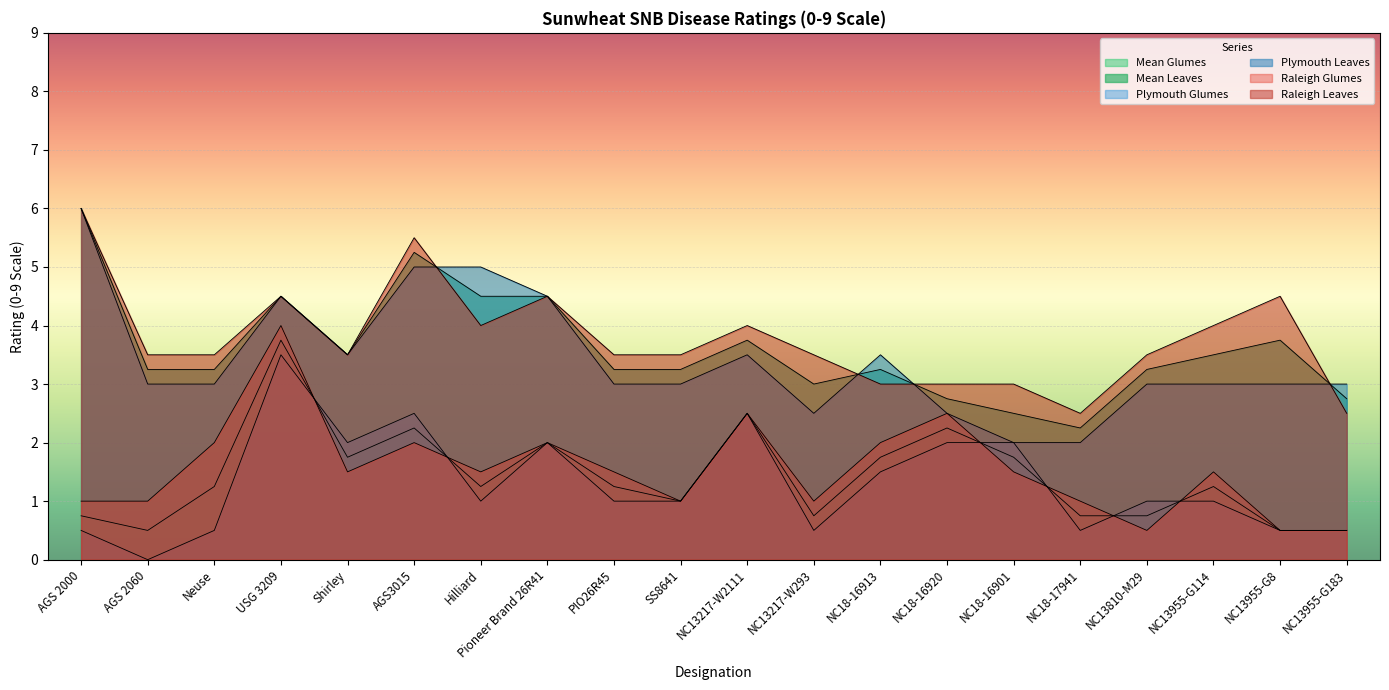

At which category does the chart reach its peak across all series?

AGS 2000